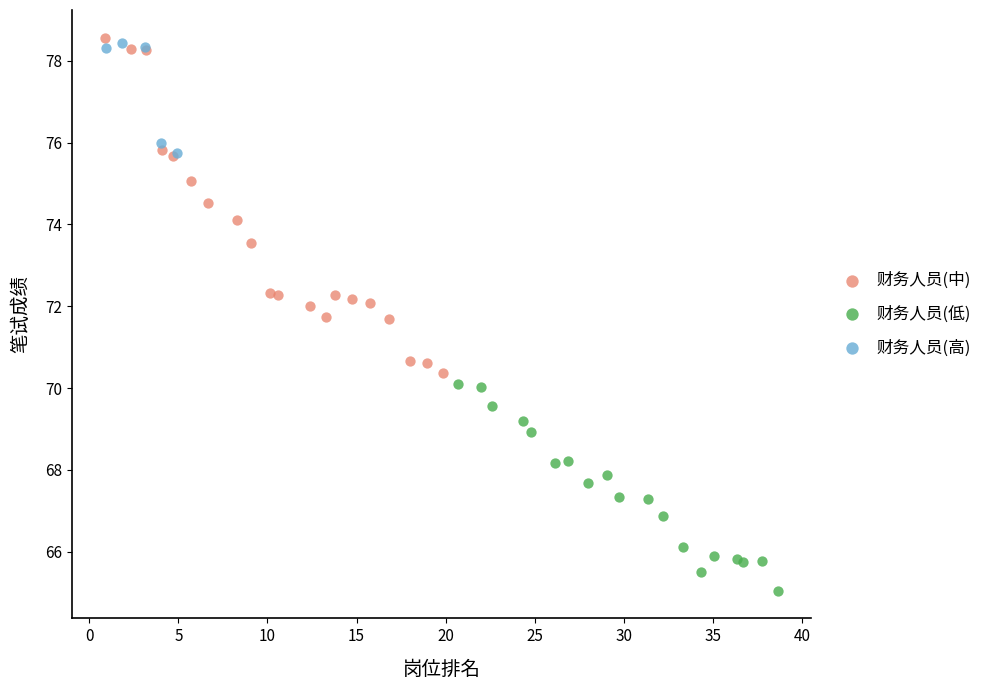

Which series reaches the minimum Y coordinate?

财务人员(低)